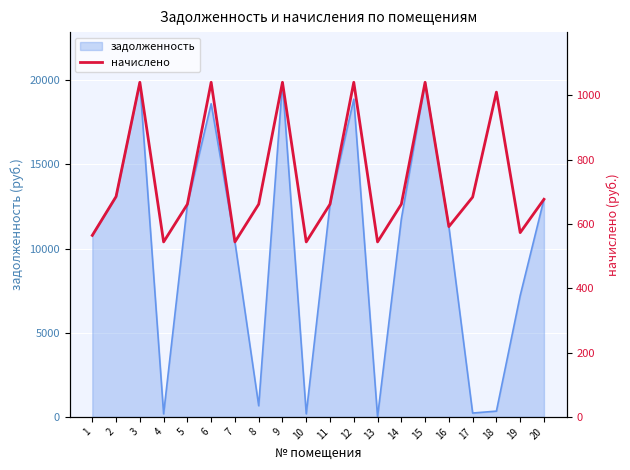

True or false: the data has more than 2 interior local peaks.

True